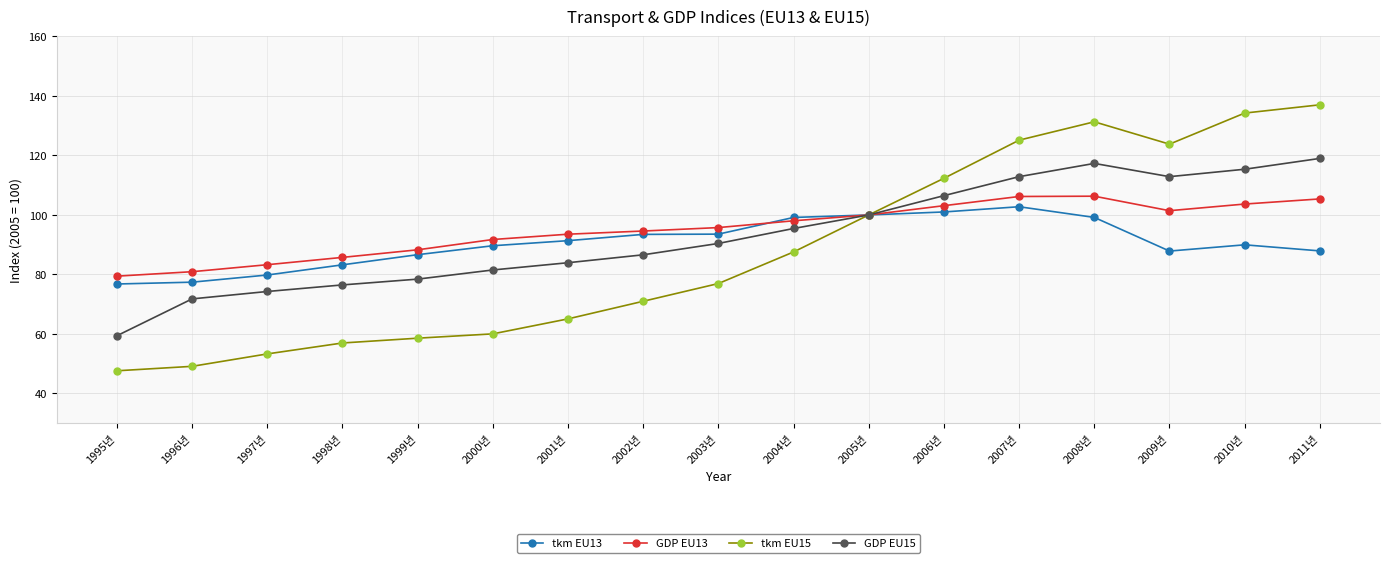

Read the GDP EU13 value at 2010년.

103.7